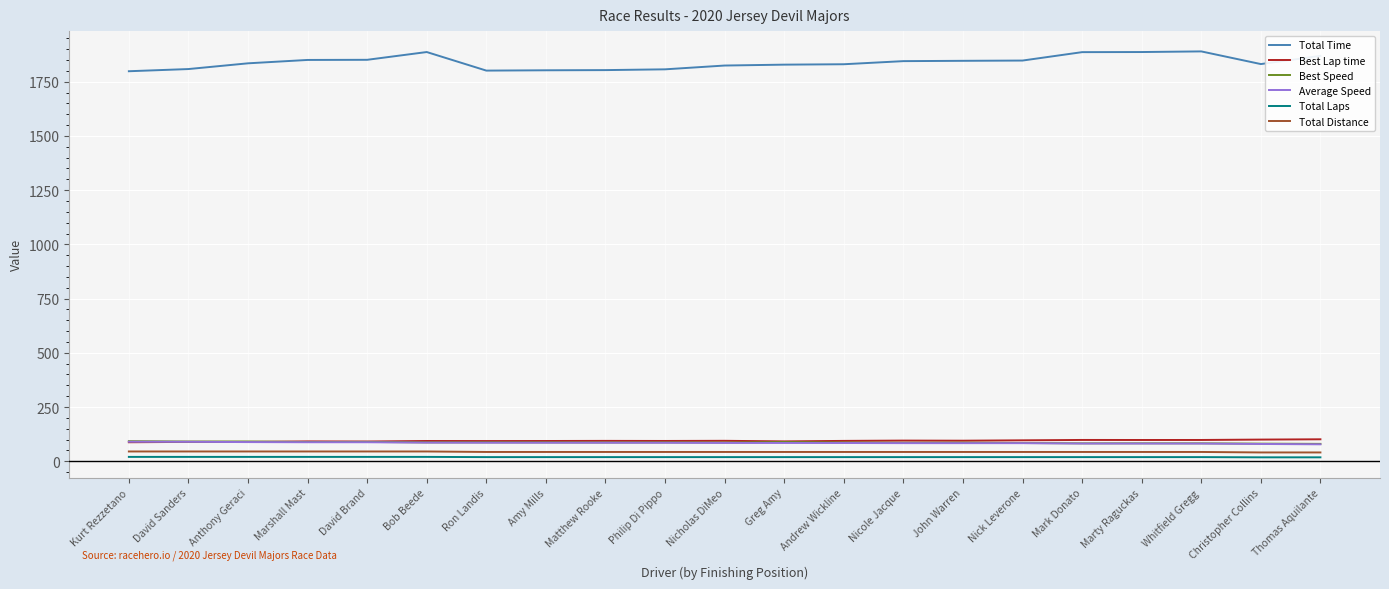

In Best Speed, how many points are lower than both neighbors (excluding endpoints)?

7